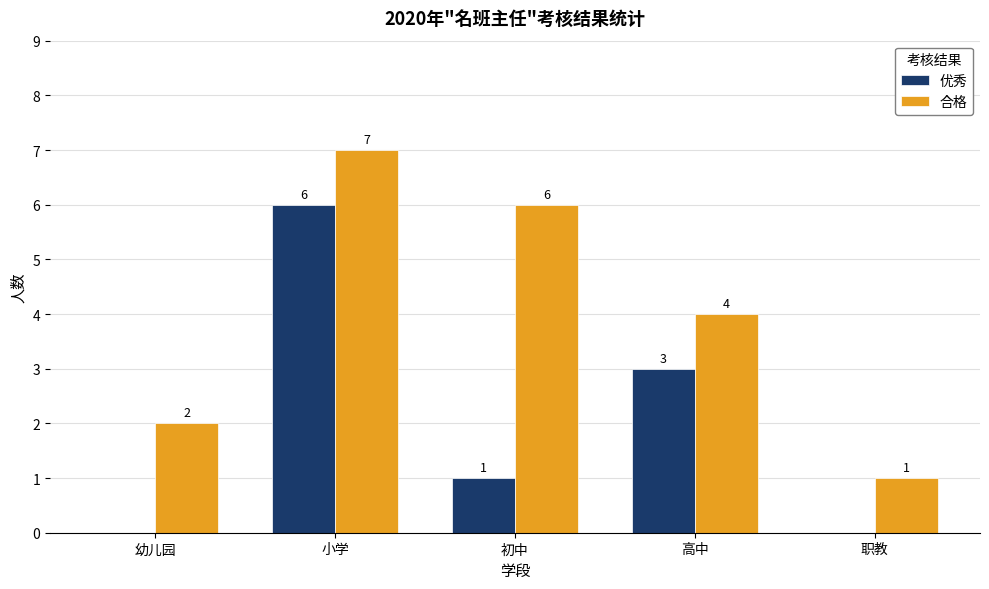

How many groups of bars are there?

5